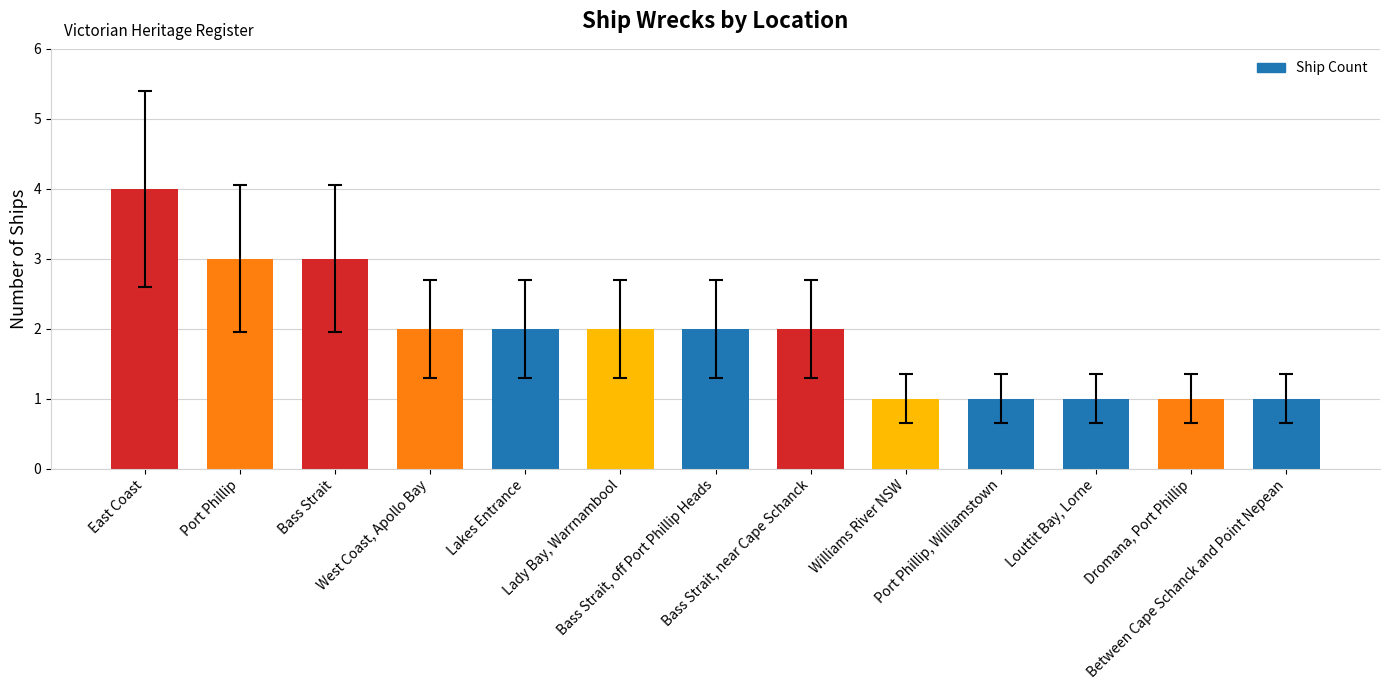

What is the sum of all values?

25